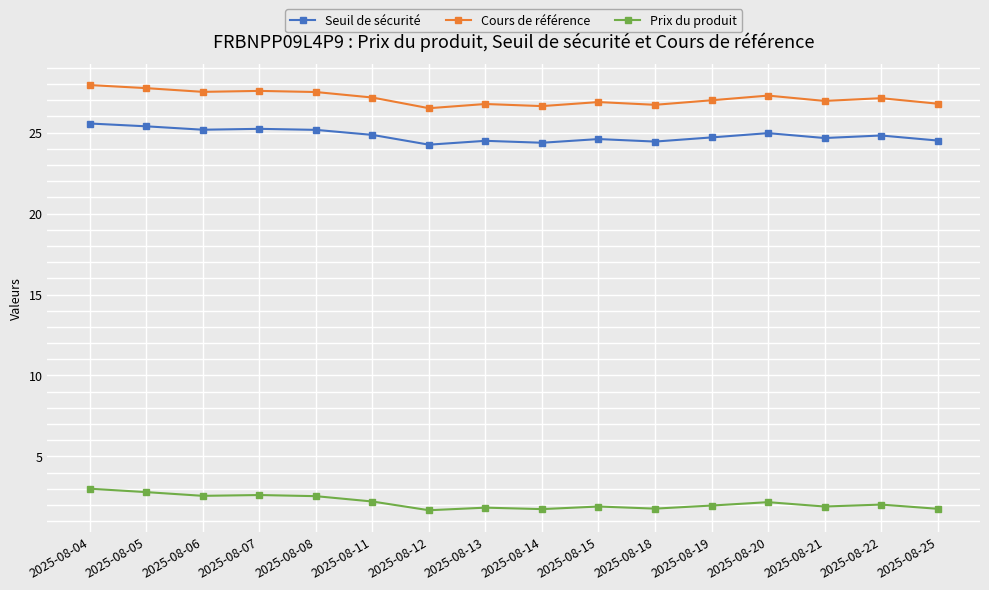

Count the number of data series in this chart.

3